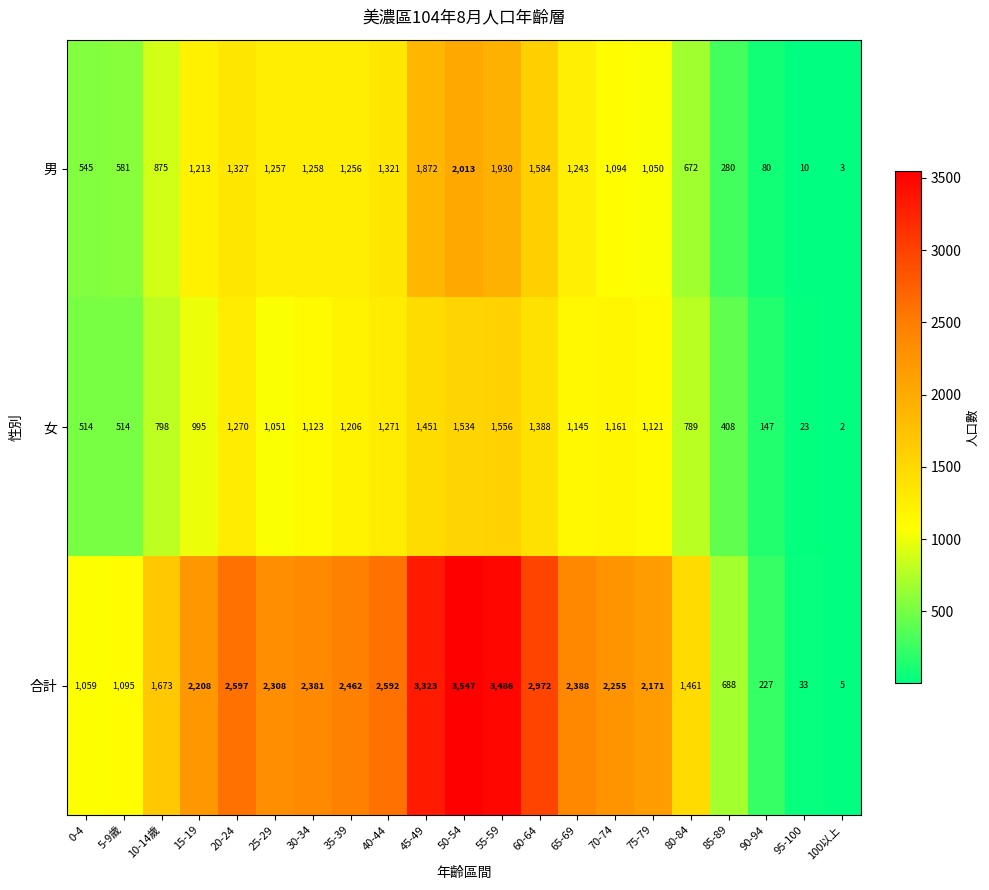

What is the sum of all 女 values?

19467